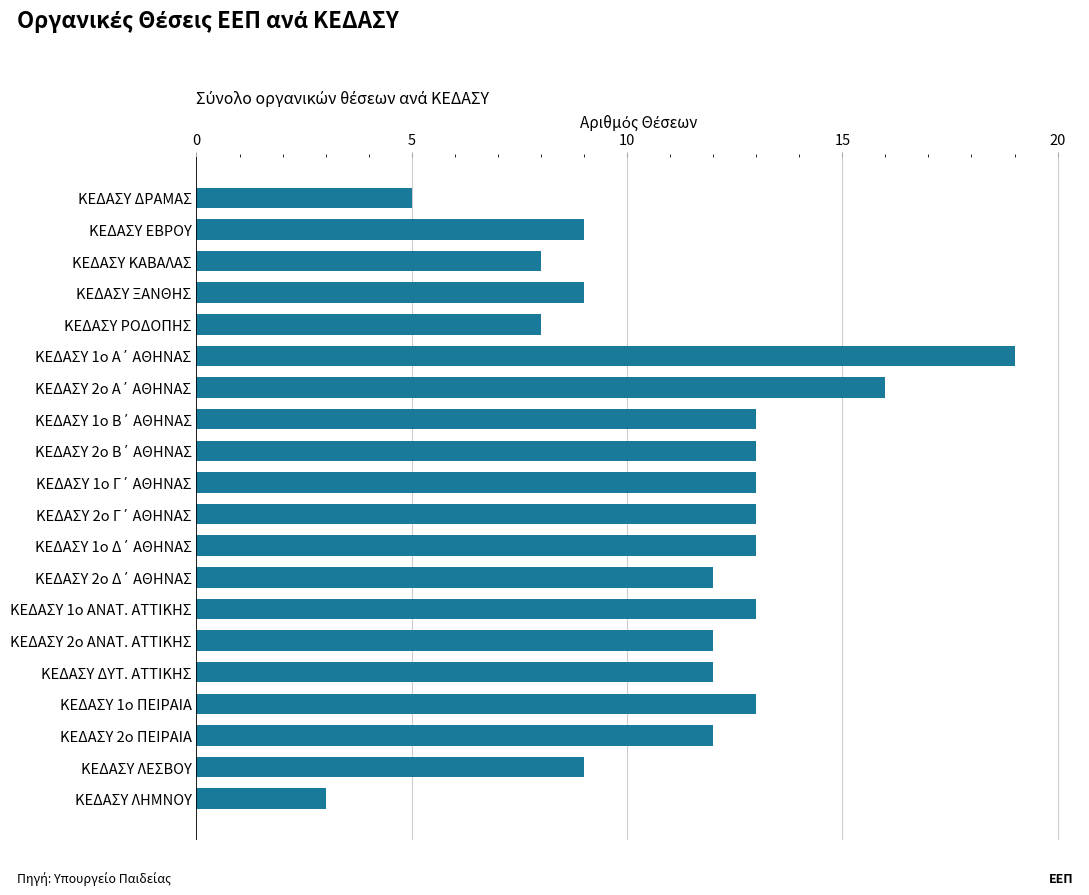

Count the number of data series in this chart.

1